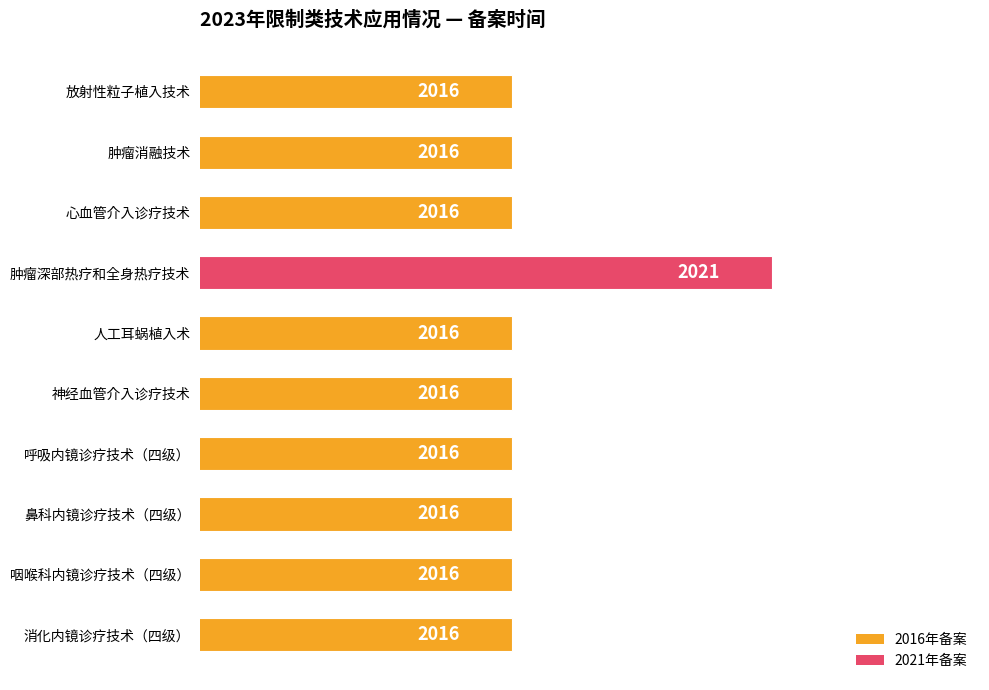

Reading top to bottom, list all the values displayed in this chart.

2016	2016	2016	2021	2016	2016	2016	2016	2016	2016